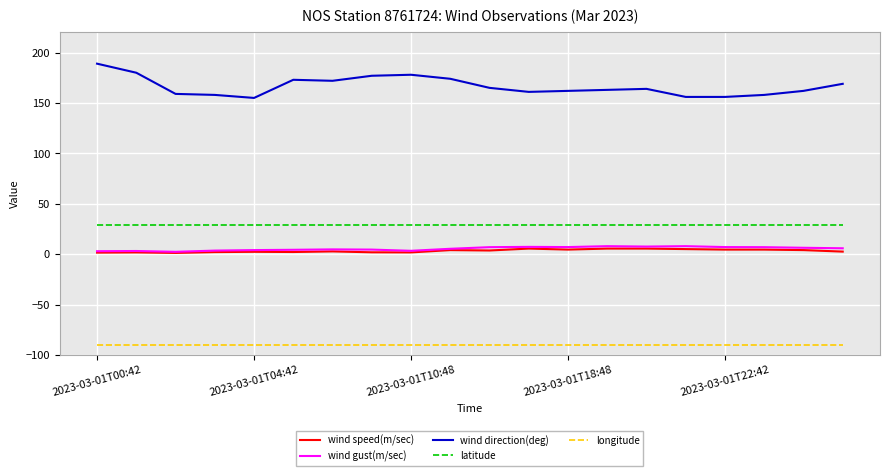

Which series has the largest total across all categories?

wind direction(deg)